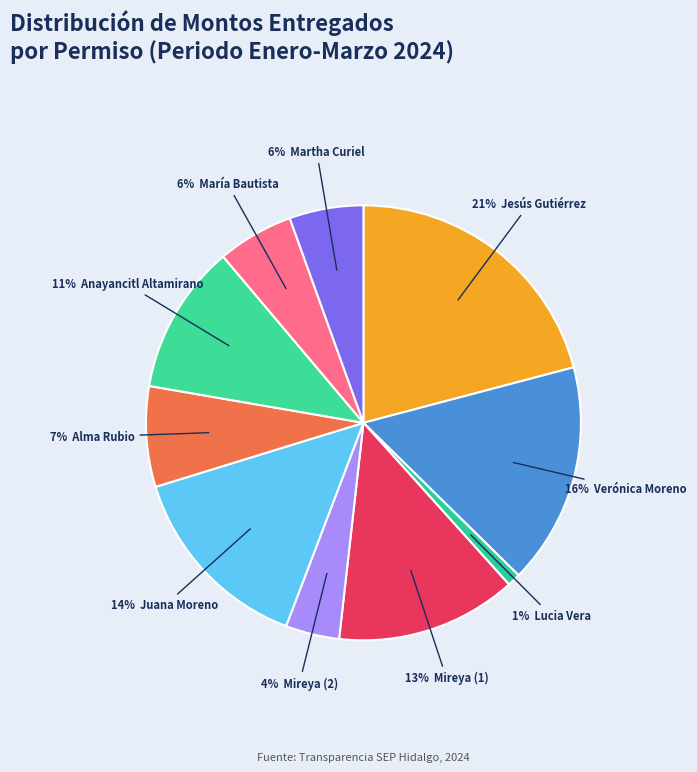

How many segments does this pie chart have?

10